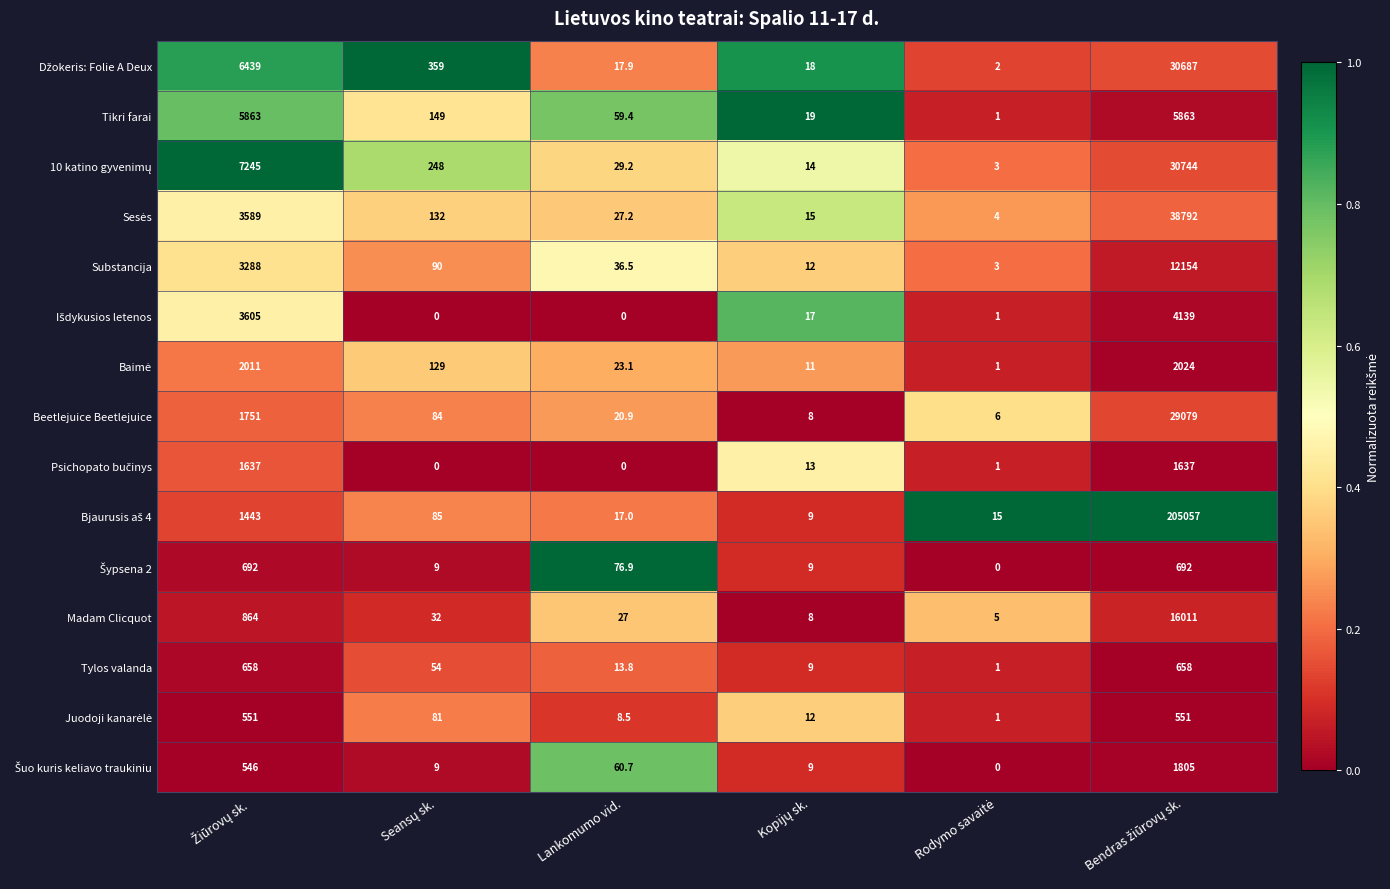

What is the maximum value shown in the chart?

205057.0